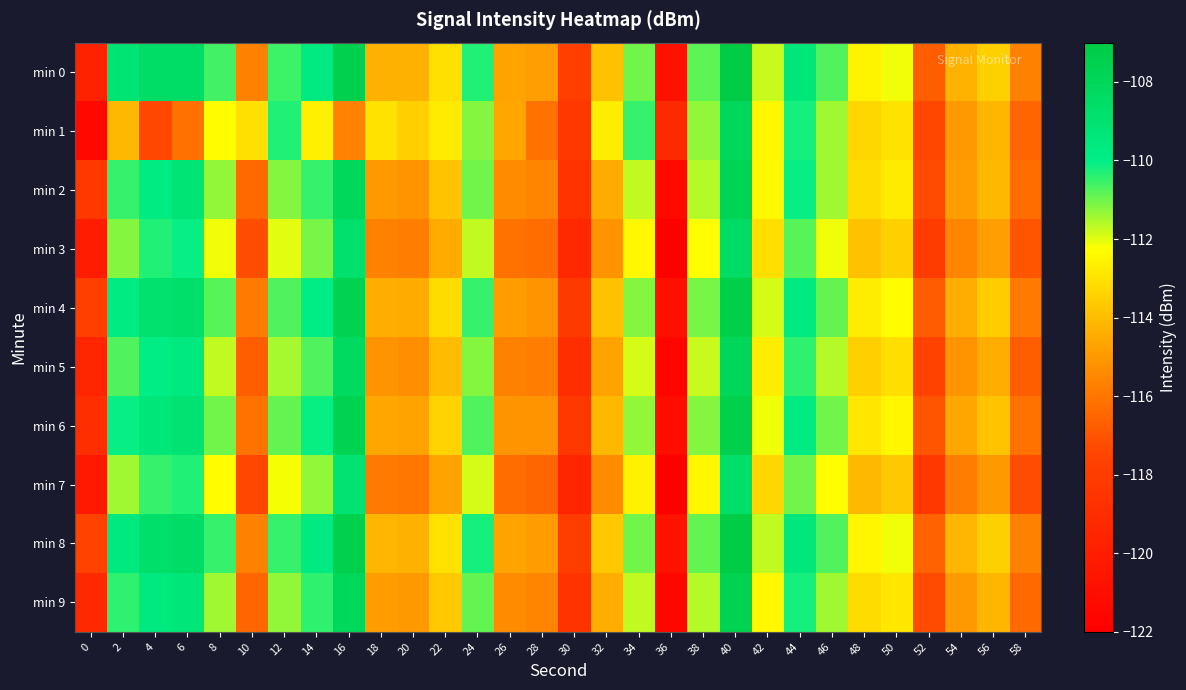

Which has a higher value, 34 or 54?

34